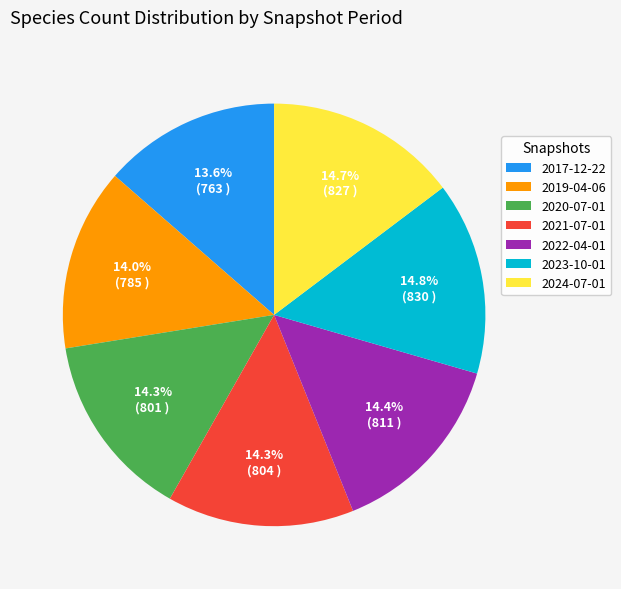

What portion of the pie excludes 2023-10-01?

85.2%